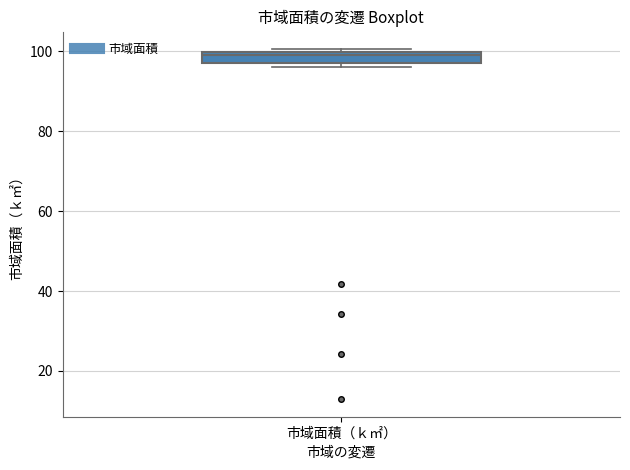

Where is the lower edge of the box for 市域面積（ｋ㎡） on the y-axis? The values are not printed on the chart, so give them approximately, as read against the axis.

98